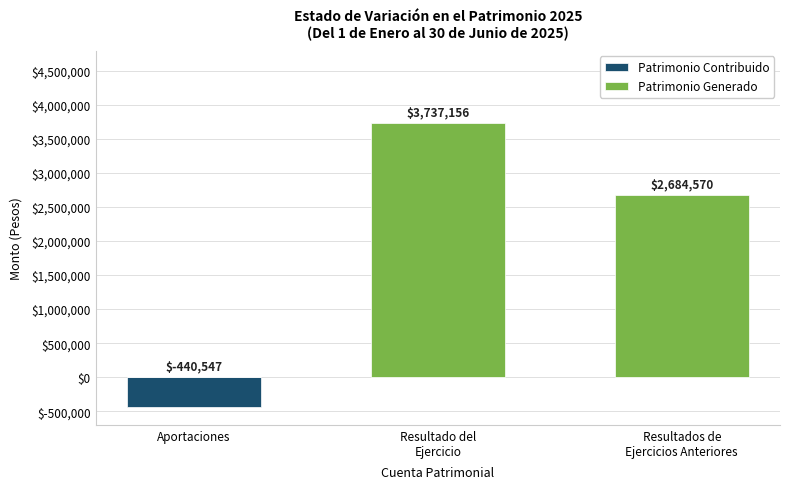

Are the bars grouped side by side (vs. stacked)?

Yes